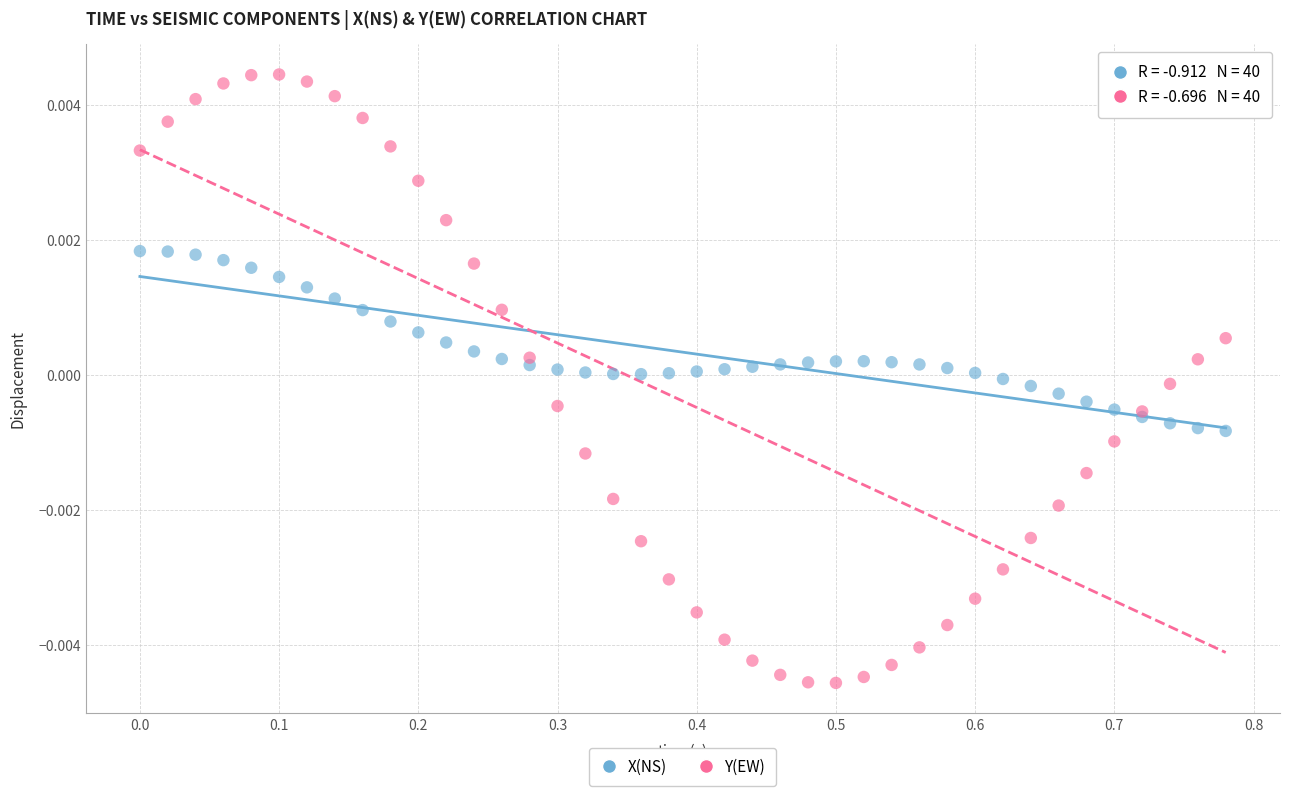

Which series has the widest spread of Y values?

Y(EW)